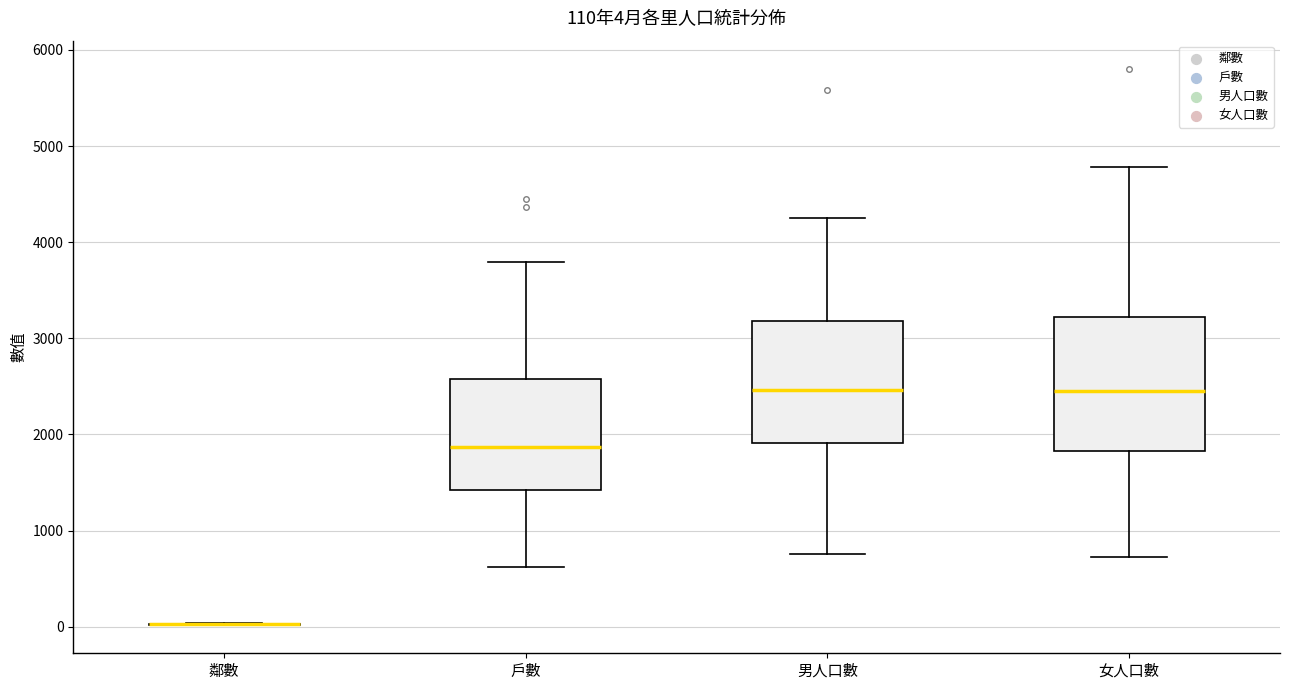

Comparing the boxes themselves (not the whiskers), which one is the tallest?

女人口數